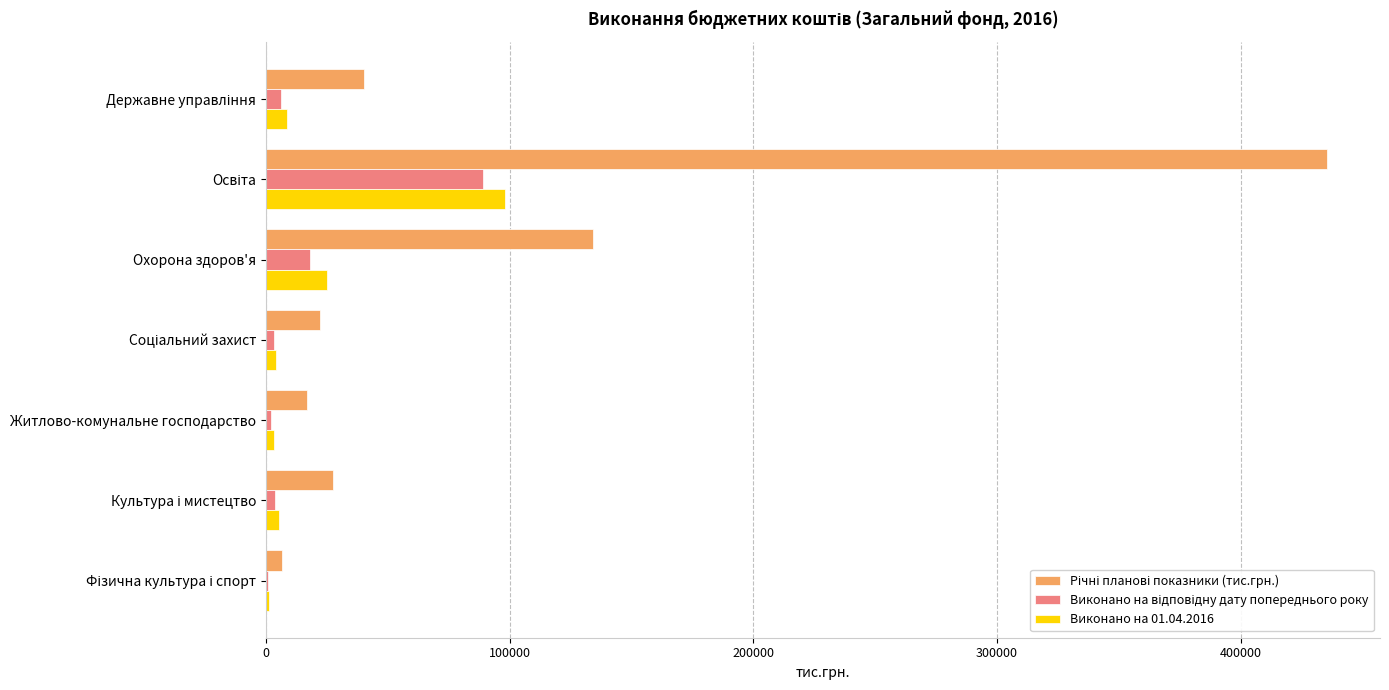

Count the number of data series in this chart.

3